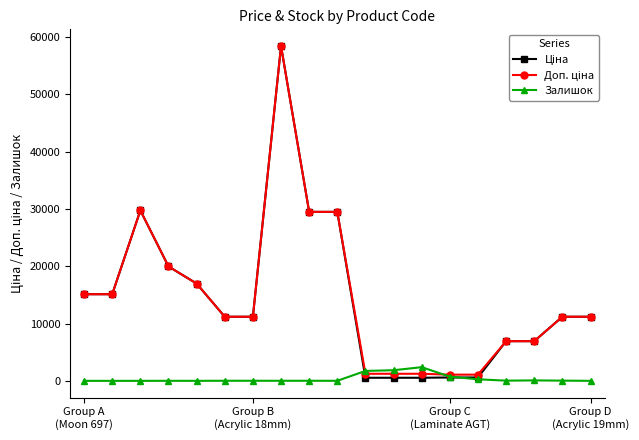

How many data points does each series have?

19